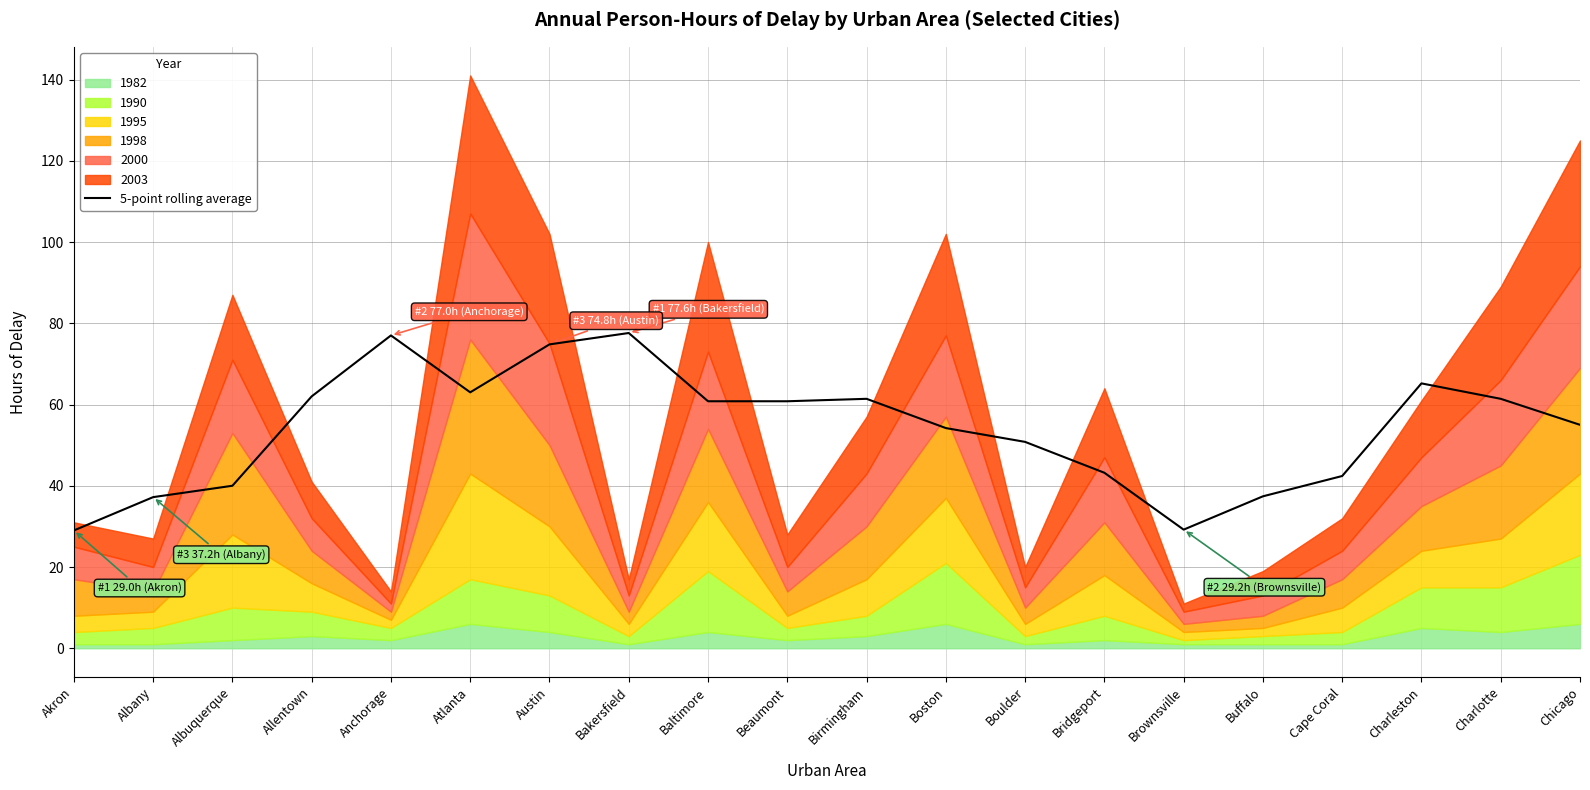

Is it true that 5-point rolling average equals 55.0 at Chicago?

True